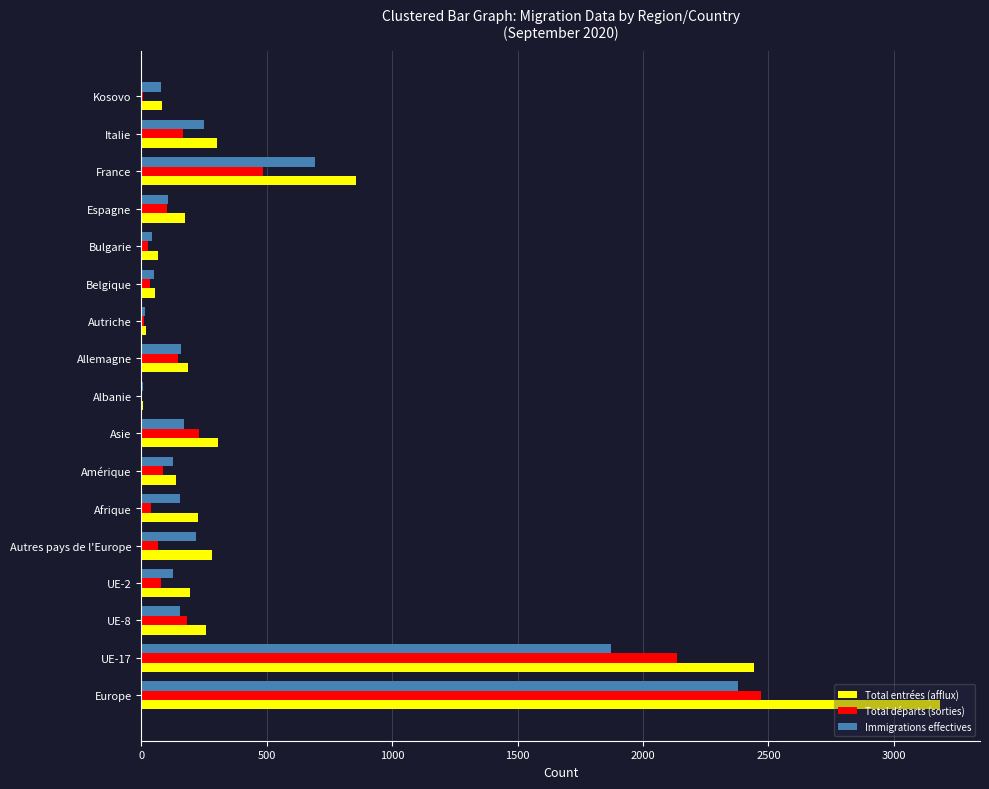

Which category has the highest value across all series?

Europe